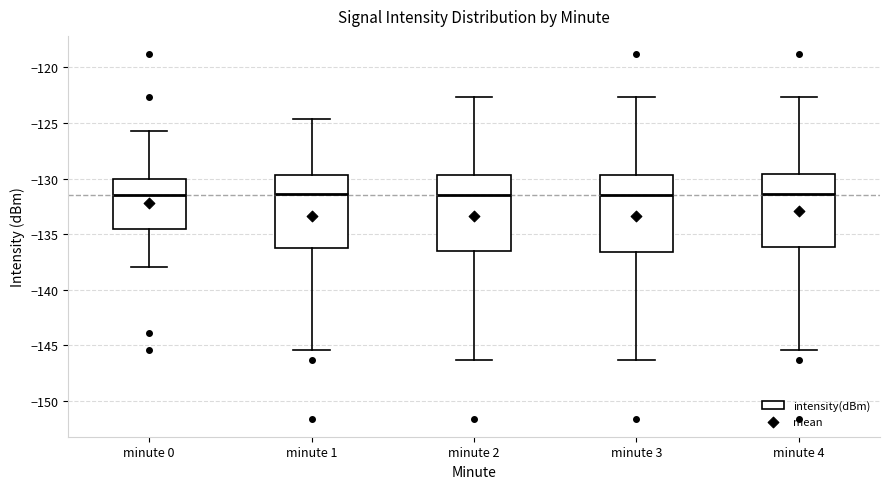

Reading left to right, transcribe this box plot: for each box, give where its median line is, the range the box spans, and where its two whiskers end, as read against the y-axis. The values are not printed on the chart, so give them approximately, as read against the axis.

minute 0: median -131.5, box -134.5 to -130.0, whiskers -138.0 to -125.5
minute 1: median -131.5, box -136.0 to -129.5, whiskers -145.5 to -124.5
minute 2: median -131.5, box -136.5 to -129.5, whiskers -146.5 to -122.5
minute 3: median -131.5, box -136.5 to -129.5, whiskers -146.5 to -122.5
minute 4: median -131.5, box -136.0 to -129.5, whiskers -145.5 to -122.5